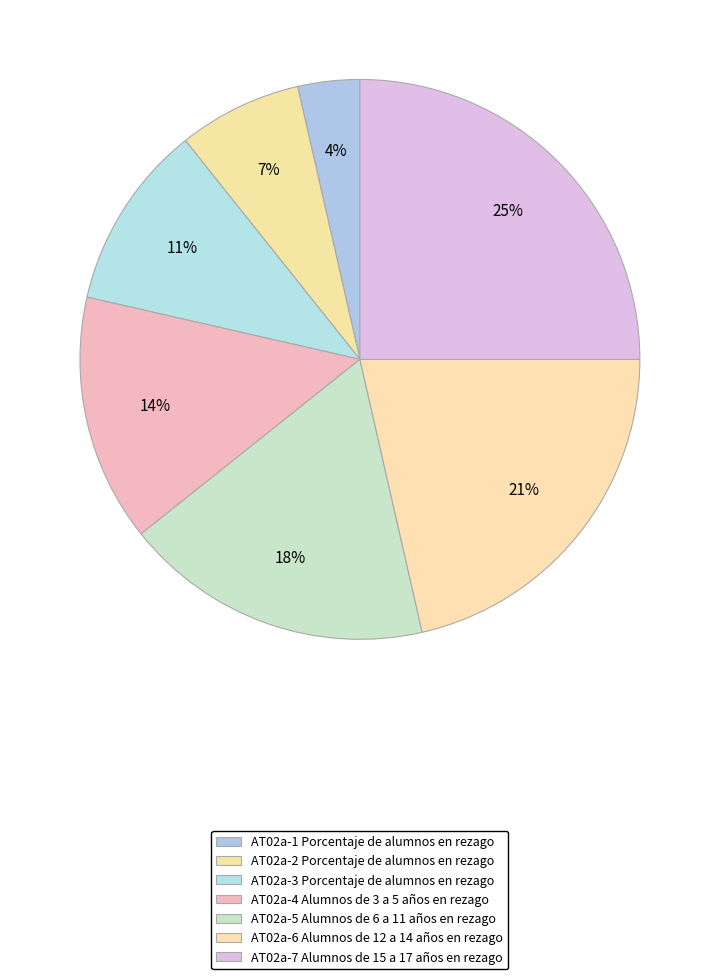

Rank the categories by value from highest to lowest.

AT02a-7 Alumnos de 15 a 17 años en rezago, AT02a-6 Alumnos de 12 a 14 años en rezago, AT02a-5 Alumnos de 6 a 11 años en rezago, AT02a-4 Alumnos de 3 a 5 años en rezago, AT02a-3 Porcentaje de alumnos en rezago, AT02a-2 Porcentaje de alumnos en rezago, AT02a-1 Porcentaje de alumnos en rezago